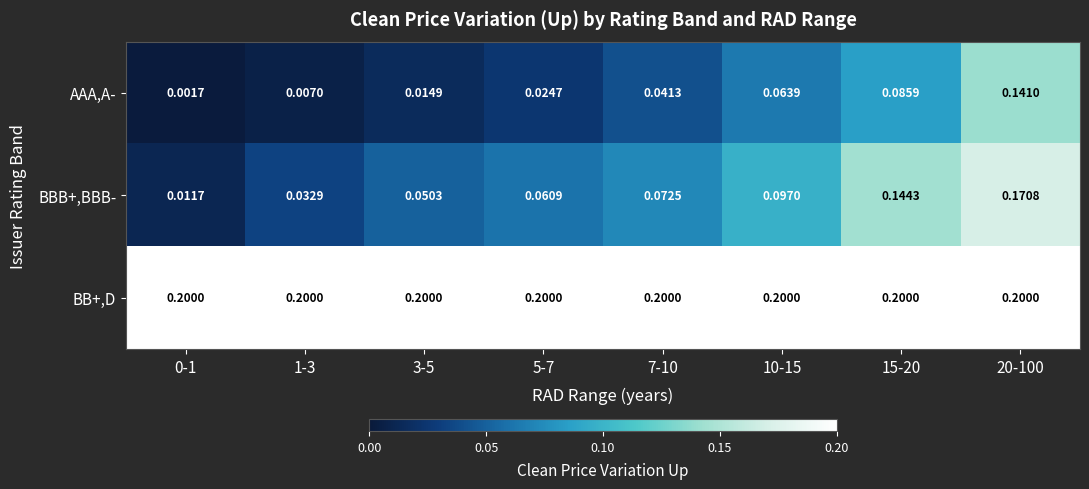

At how many categories does at least one series exceed 0?

8